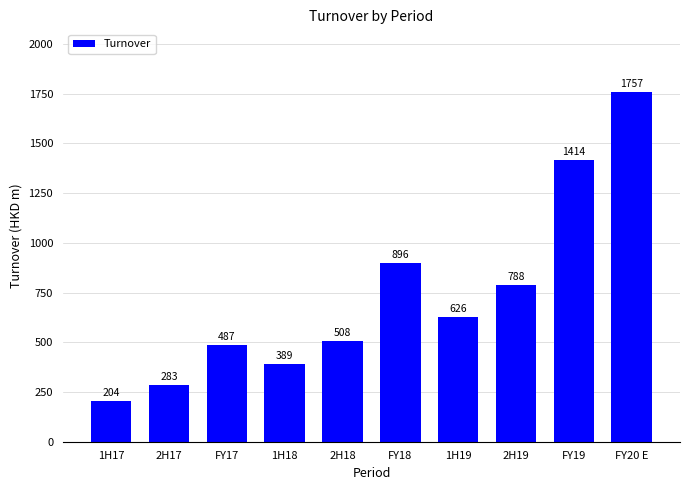

True or false: the data shows 1976.4 at FY19.

False